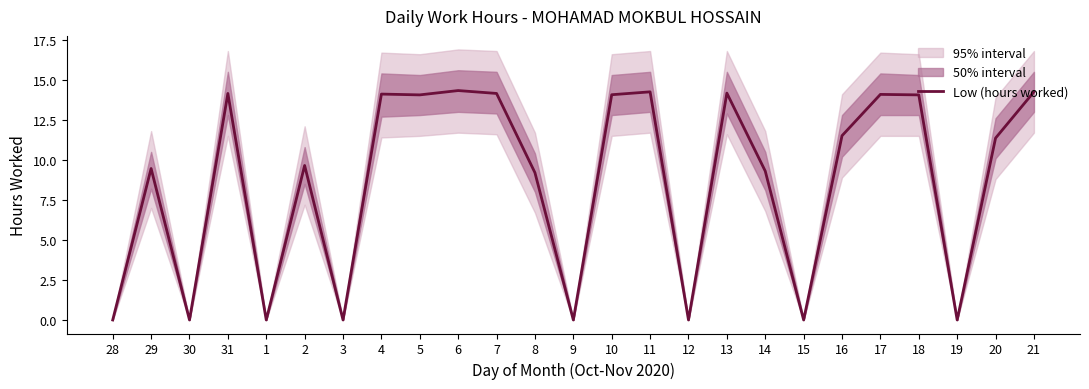

How many points are lower than both their immediate neighbors (excluding endpoints)?

8